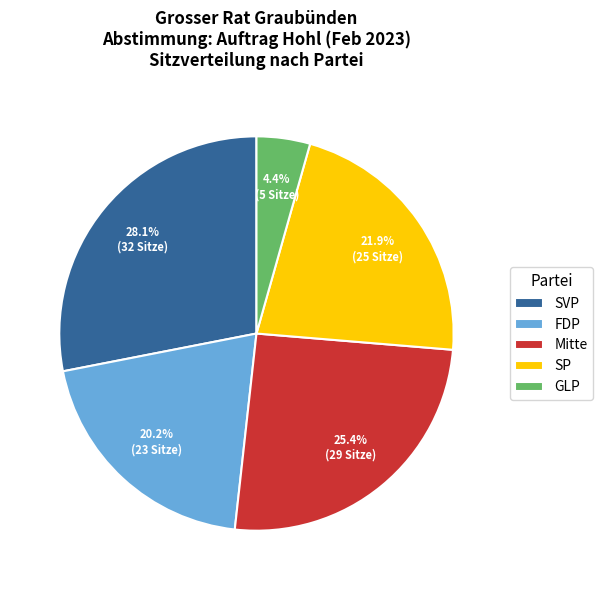

Rank the categories by value from lowest to highest.

GLP, FDP, SP, Mitte, SVP